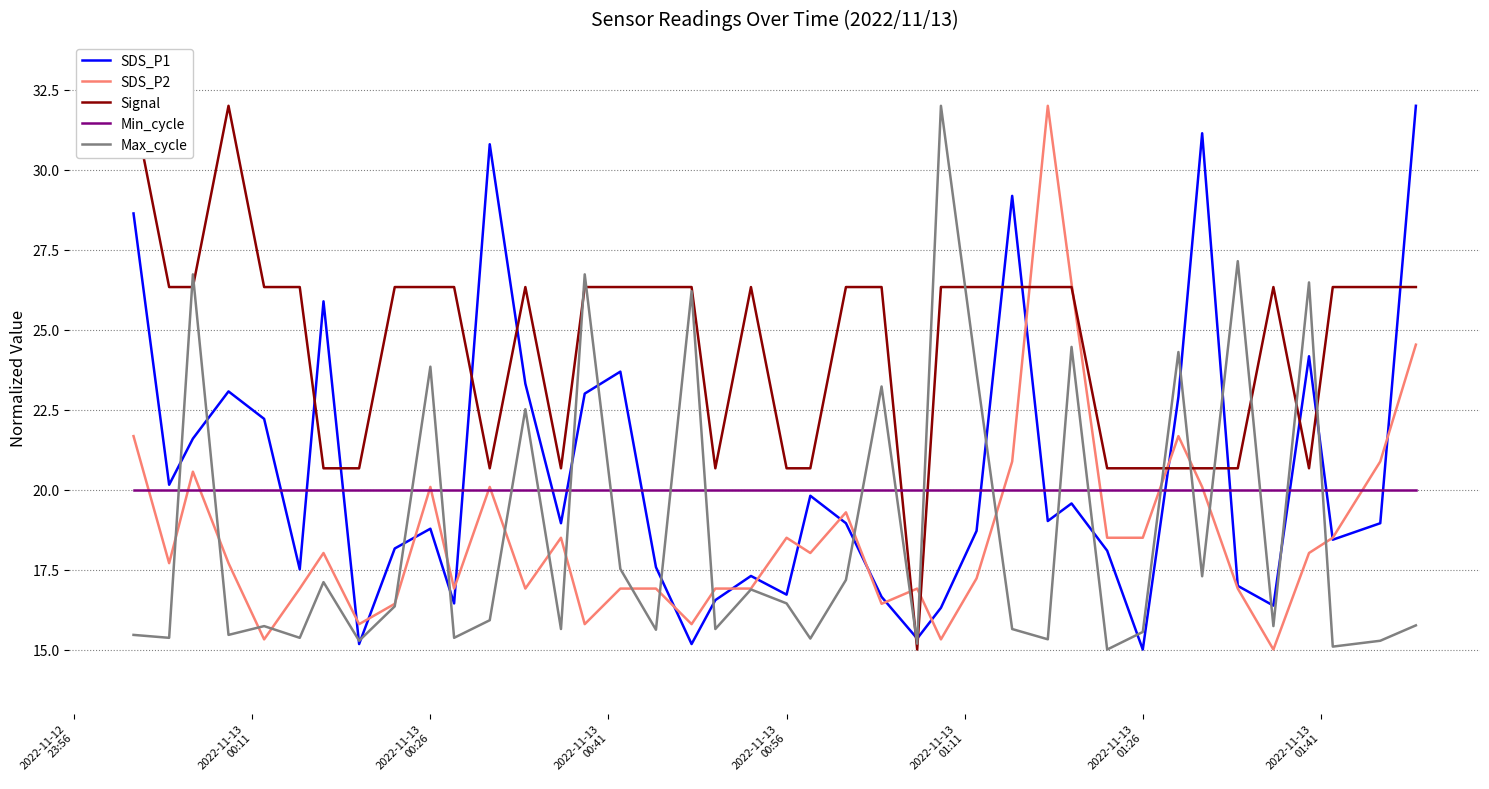

What is the minimum value shown in the chart?

15.0